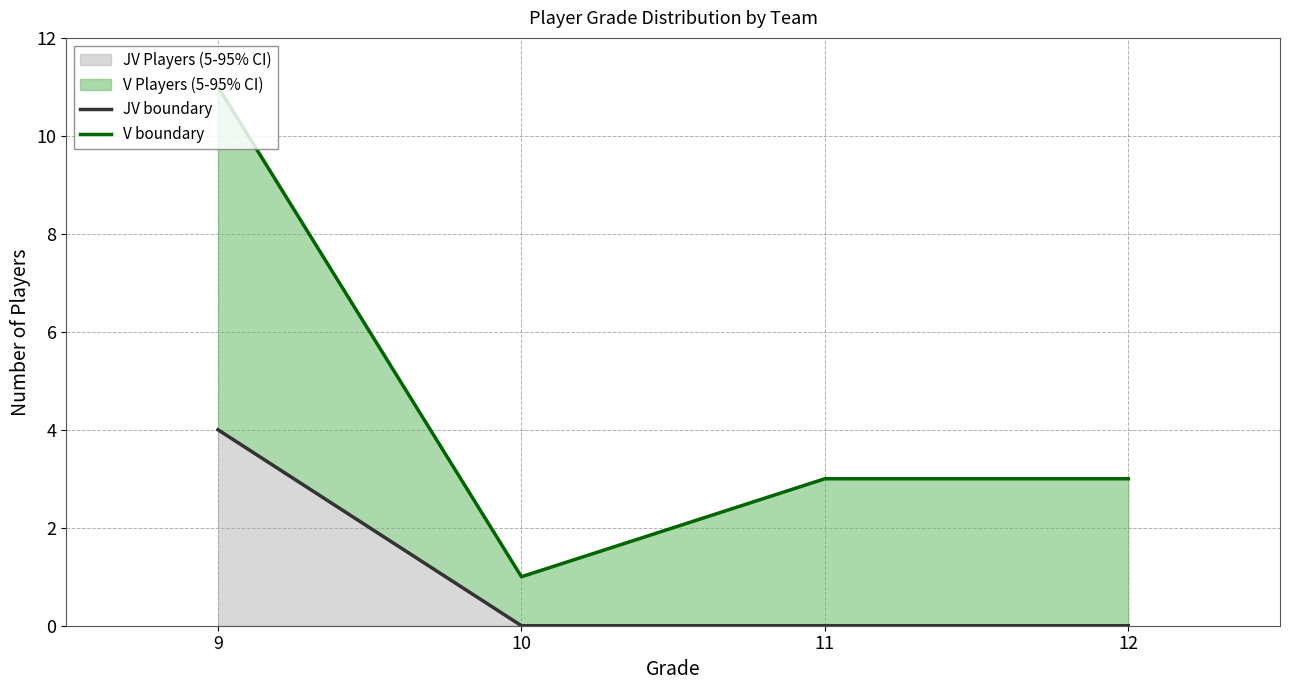

The value of JV boundary at 10 is 0. True or false?

True